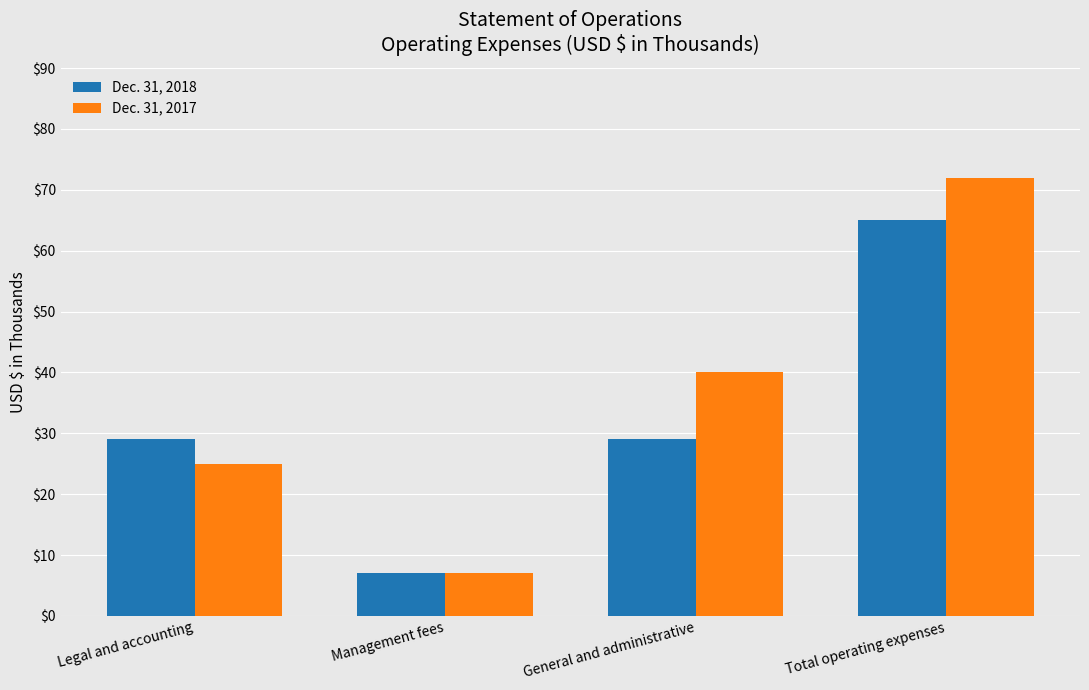

True or false: Dec. 31, 2017 has a value of 105 at Total operating expenses.

False